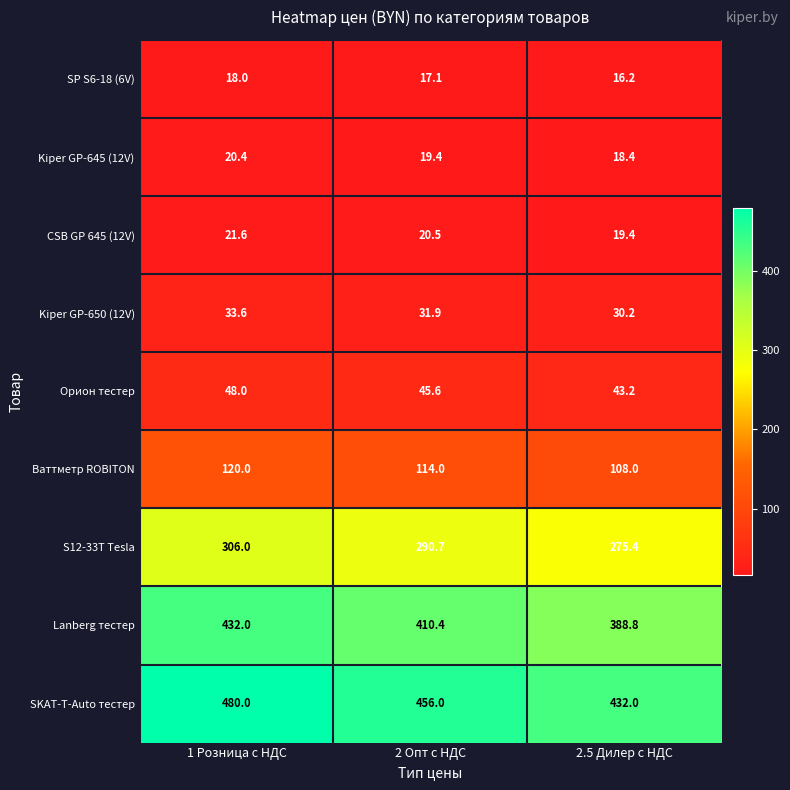

At which category is the sum across all series the highest?

1 Розница с НДС